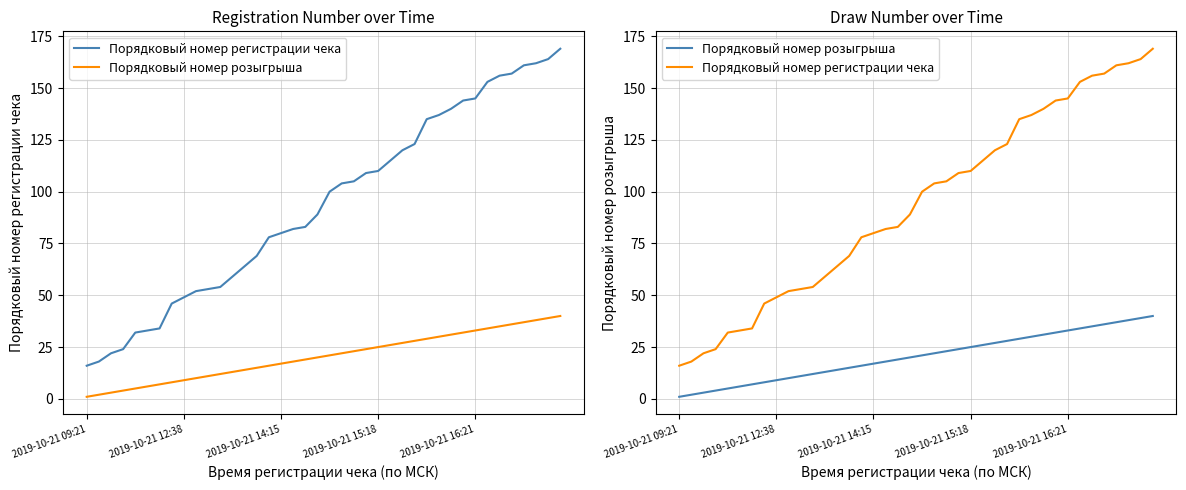

What is the difference between the second highest and second lowest values in the Порядковый номер регистрации чека series?

146